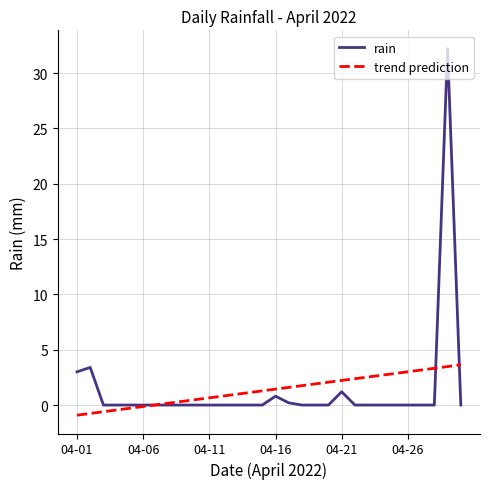

How many distinct data groups are displayed?

2